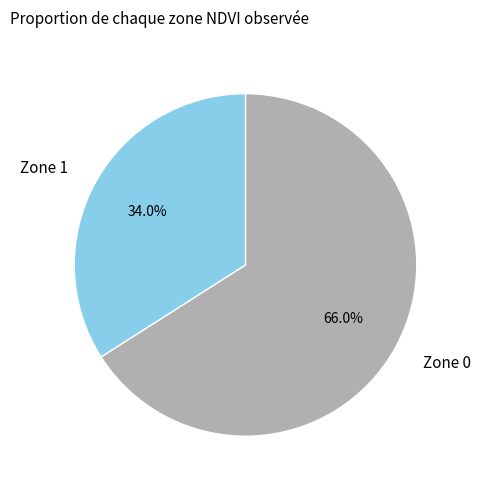

To the nearest percent, what portion does Zone 1 represent?

34%